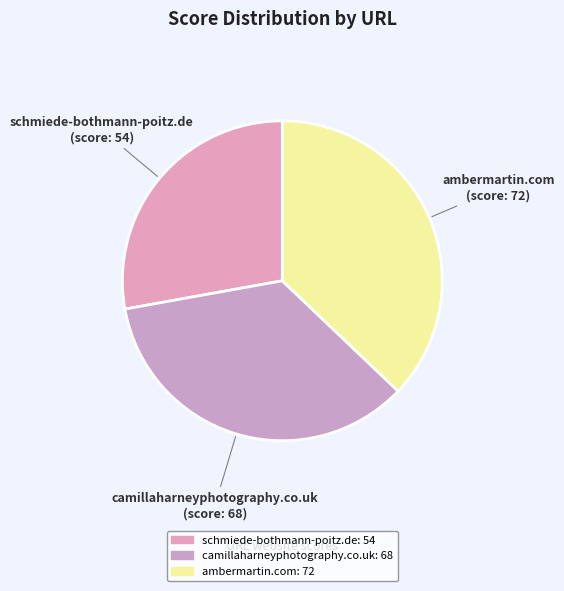

How many slices are in this pie chart?

3